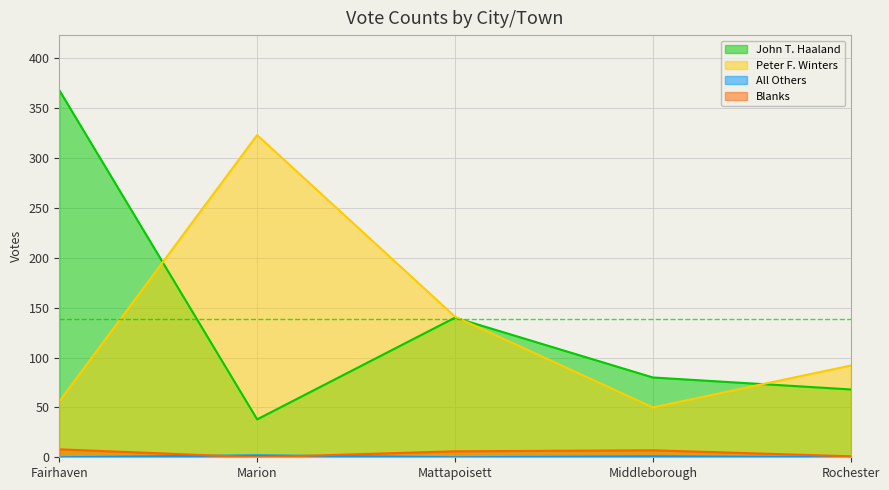

What position from the right is Mattapoisett?

3